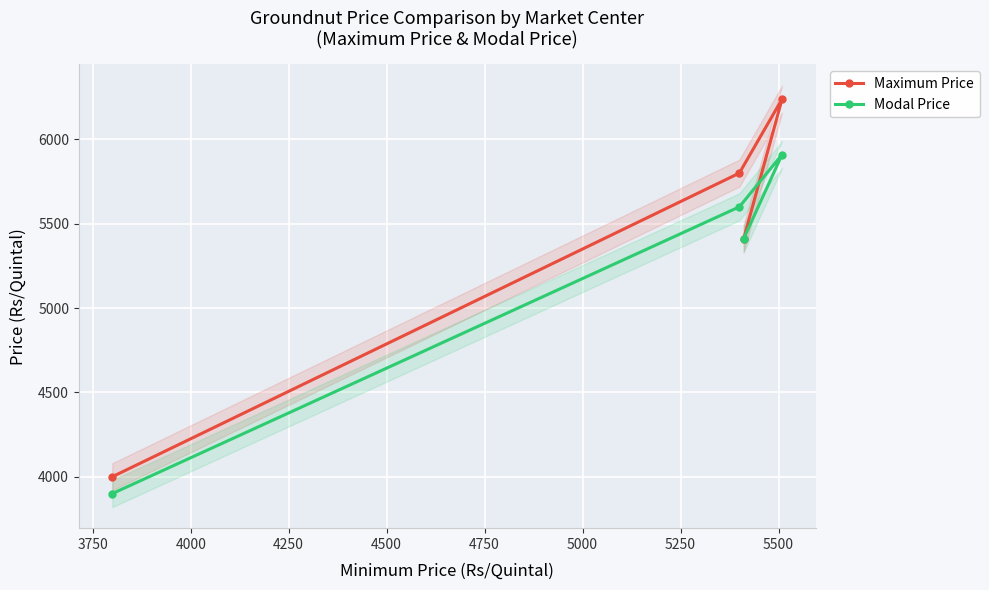

What is the highest value of the Modal Price series?

5910